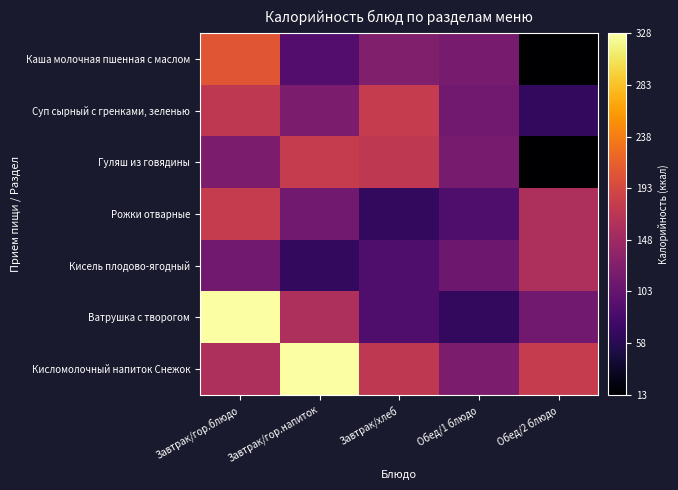

What is the smallest value displayed?

13.0